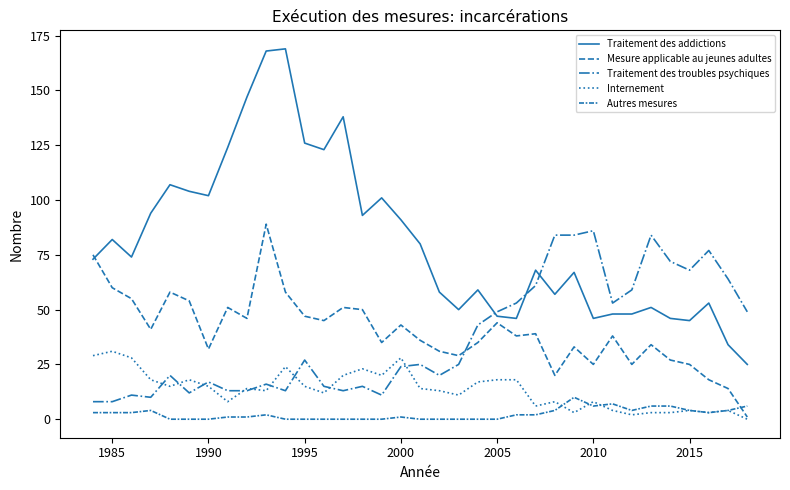

Which series has the largest total across all categories?

Traitement des addictions